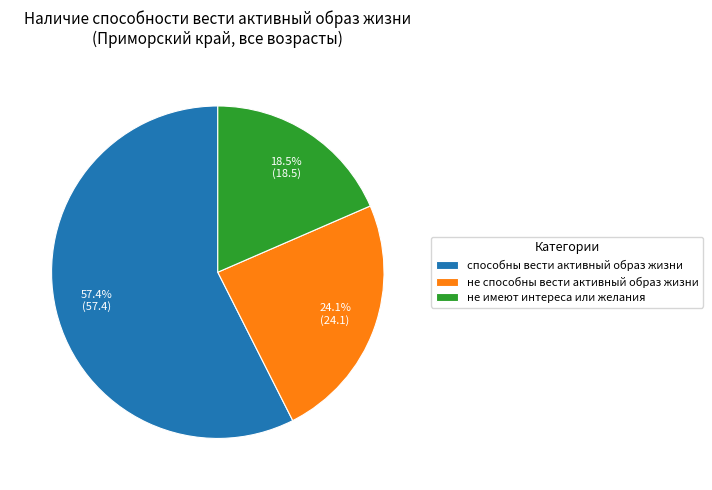

What is the total percentage of способны вести активный образ жизни and не способны вести активный образ жизни?

81.5%